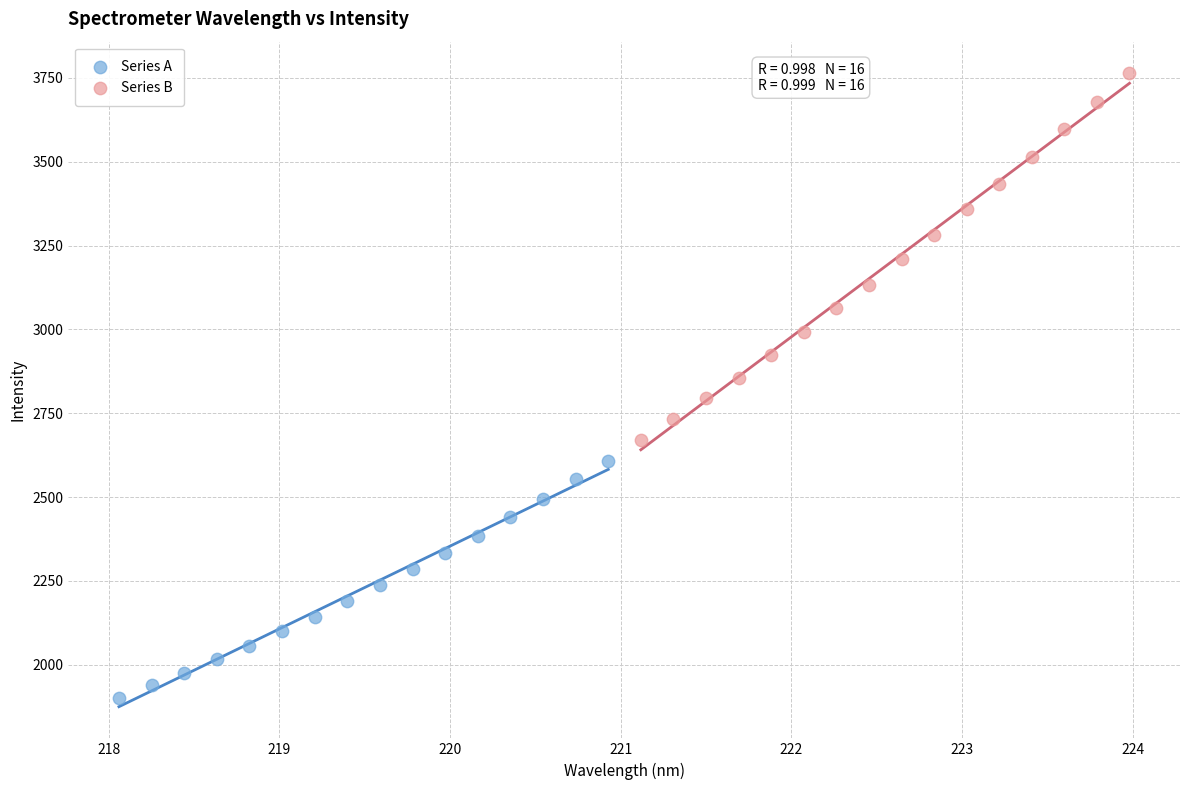

What are all the series names shown in the legend?

Series A, Series B